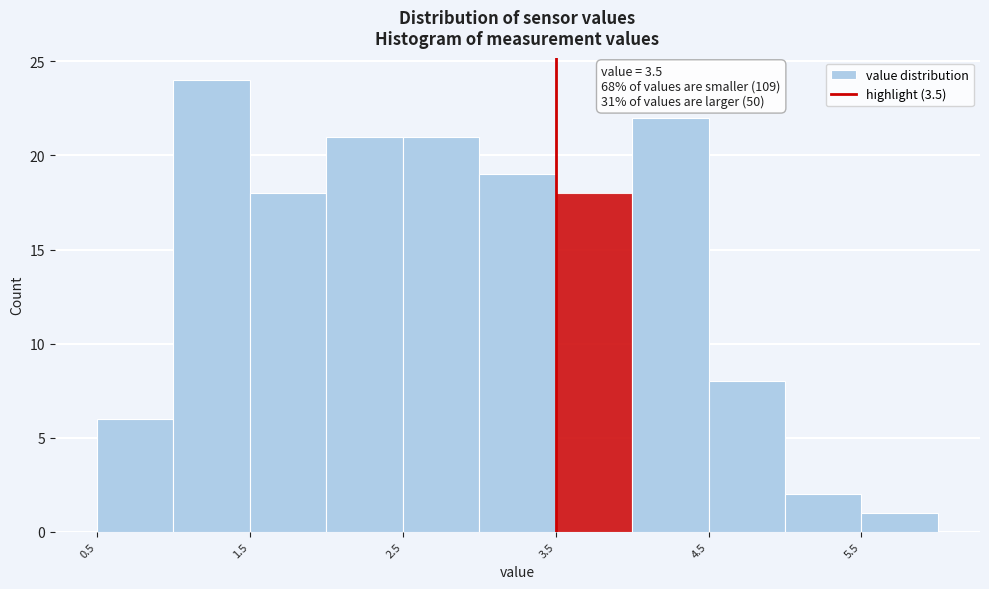

Over which range of the x-axis is the bar tallest?

1.0 to 1.5